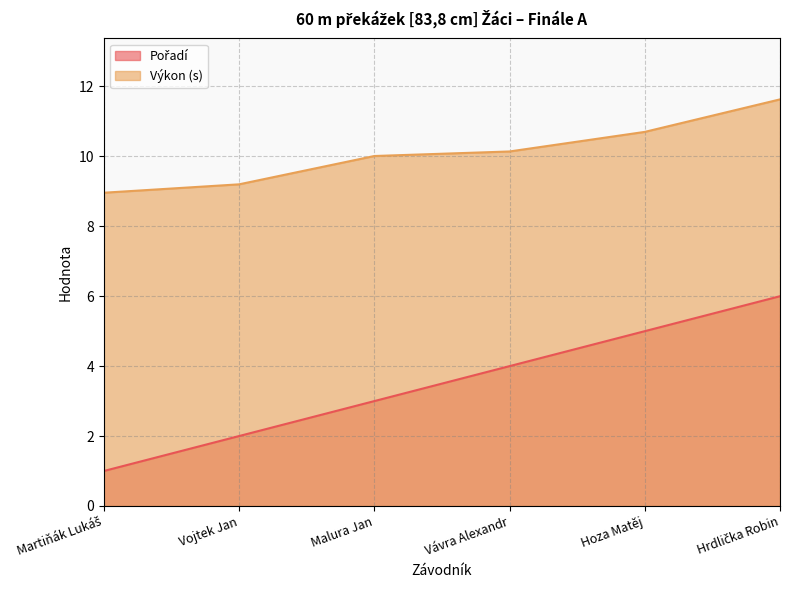

How many categories are shown in the chart?

6